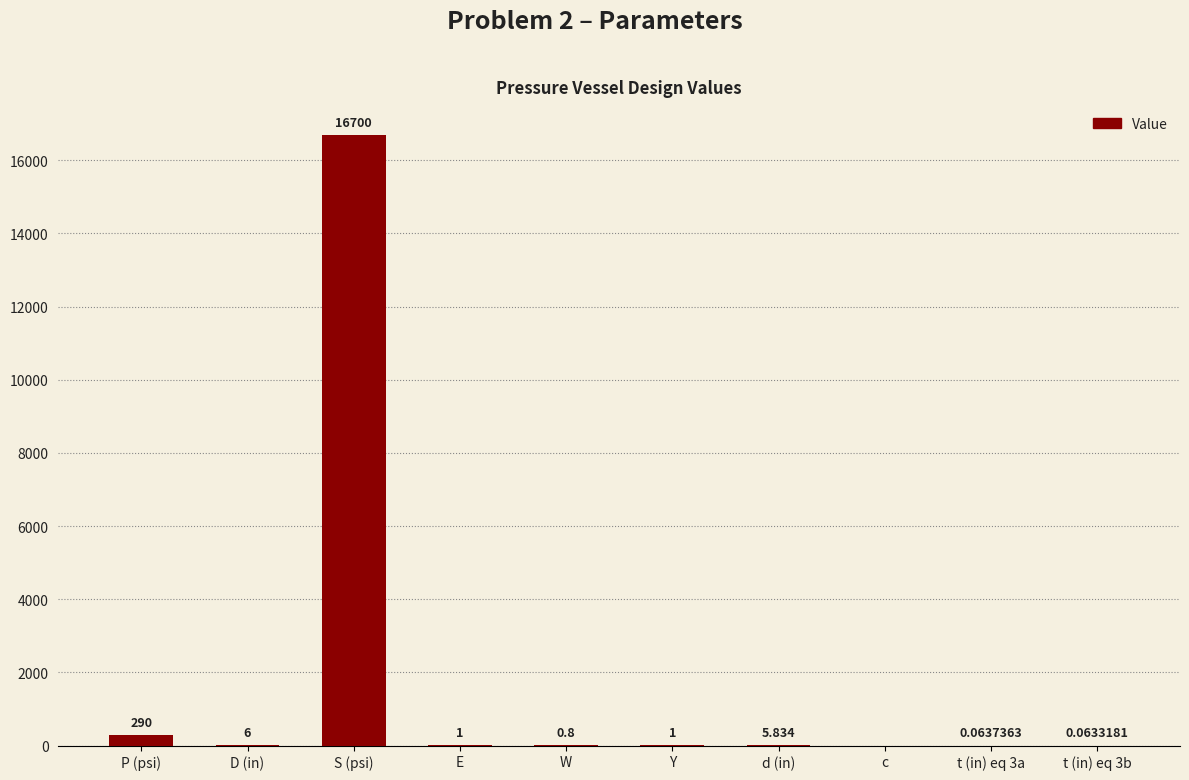

What is the change in value from D (in) to t (in) eq 3a?

-5.9